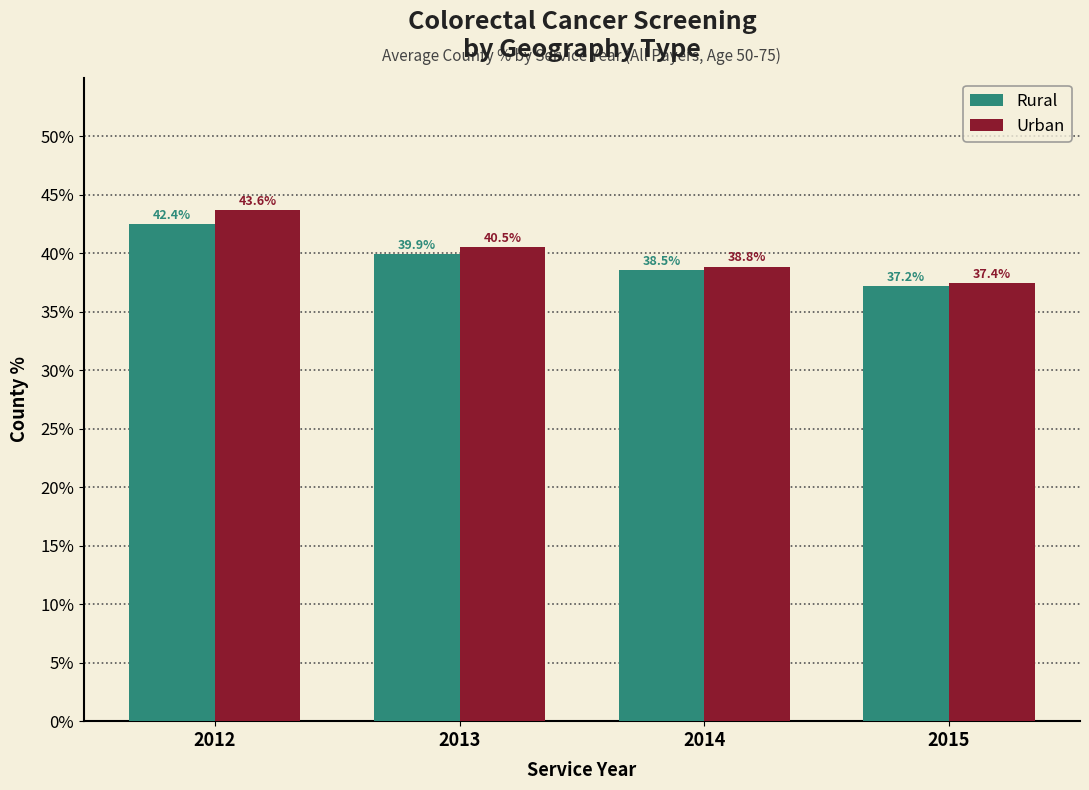

Between 2013 and 2015, which is larger?

2013